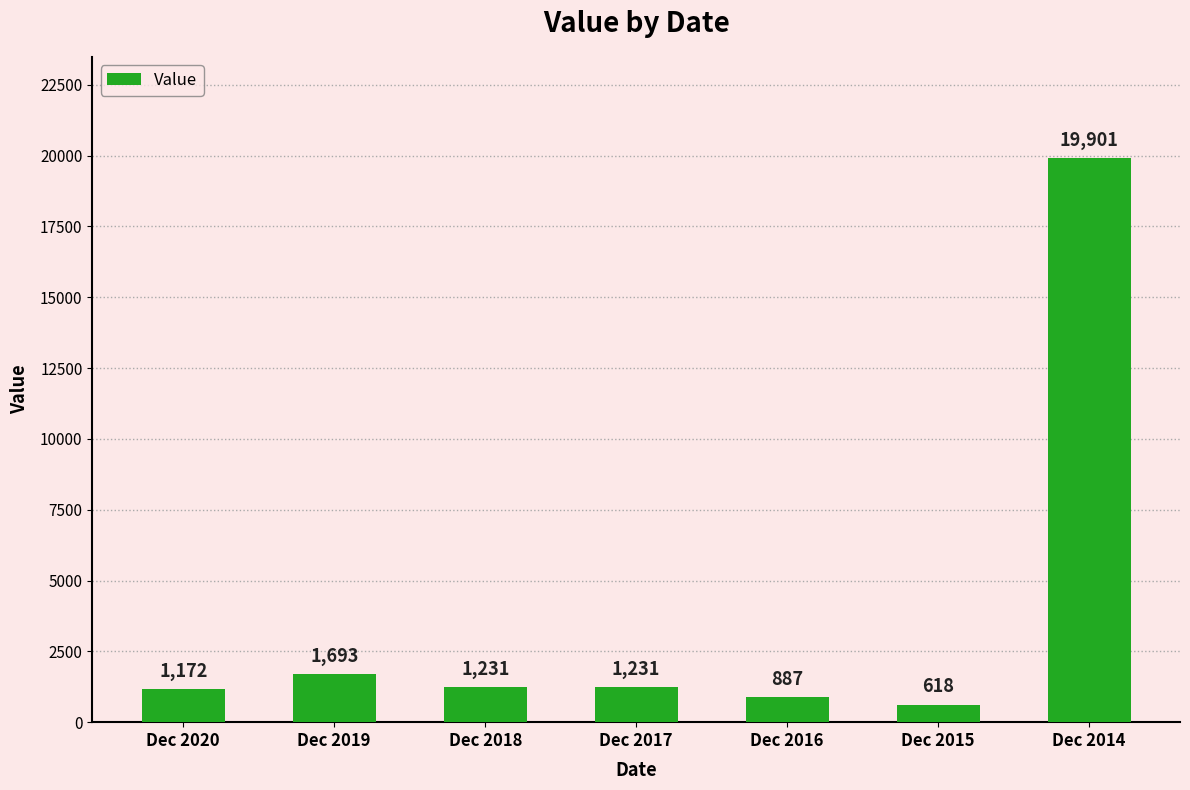

The chart shows a value of 887 at Dec 2016. True or false?

True